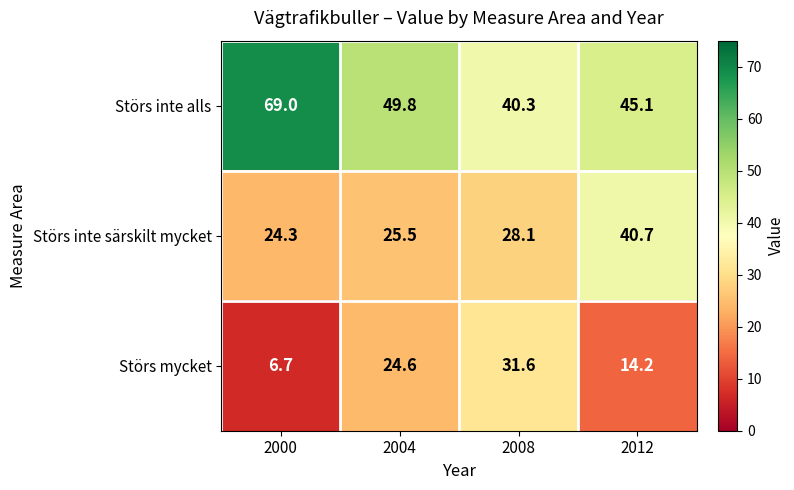

At how many categories does at least one series exceed 49?

2